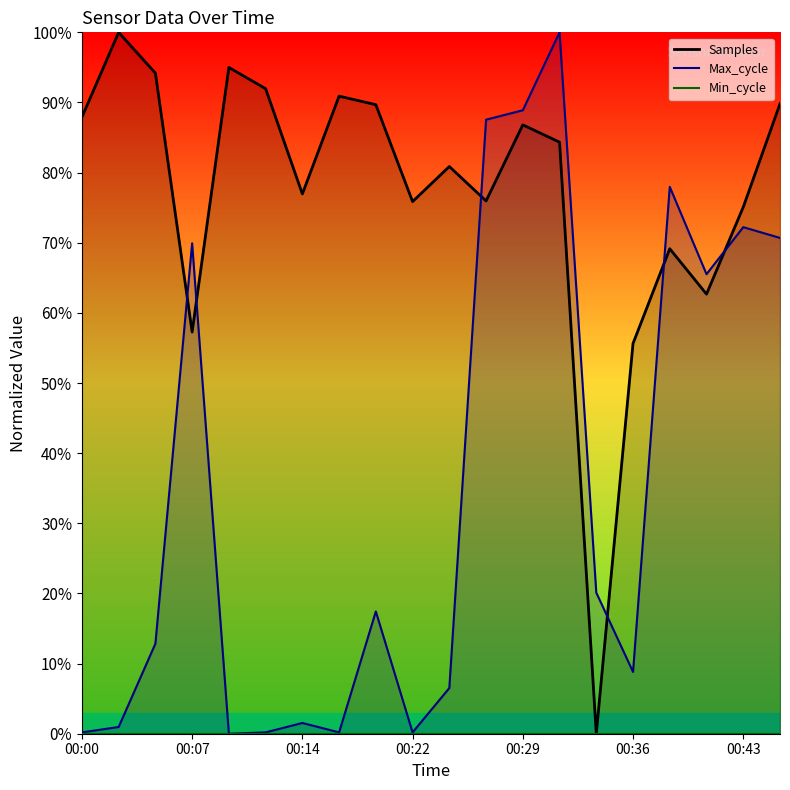

True or false: Samples has a value of 1.6 at 00:12.

False